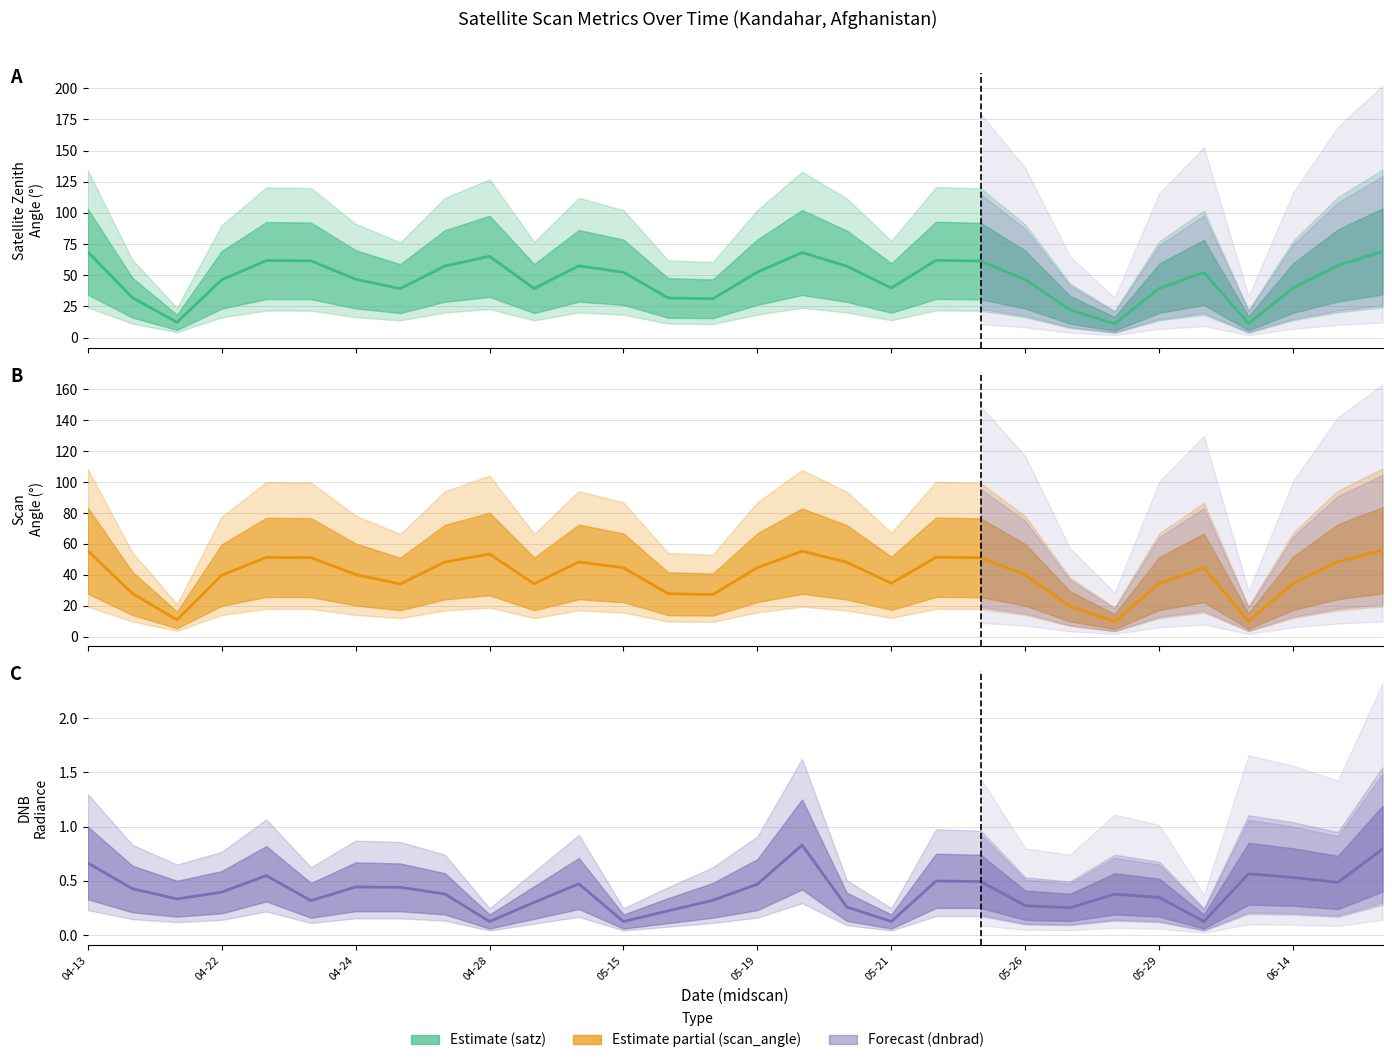

What is the lowest value of the dnbrad series?

0.1